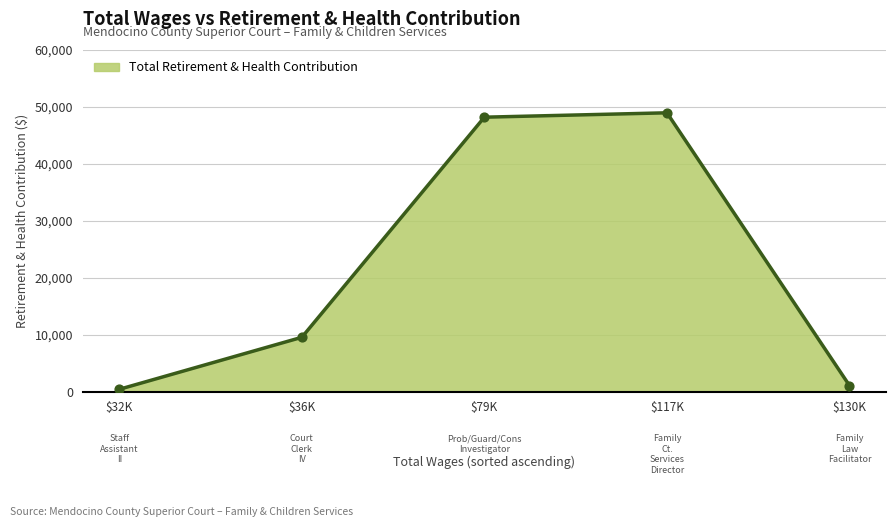

Where is the data nearest to the value 24694?

$36K